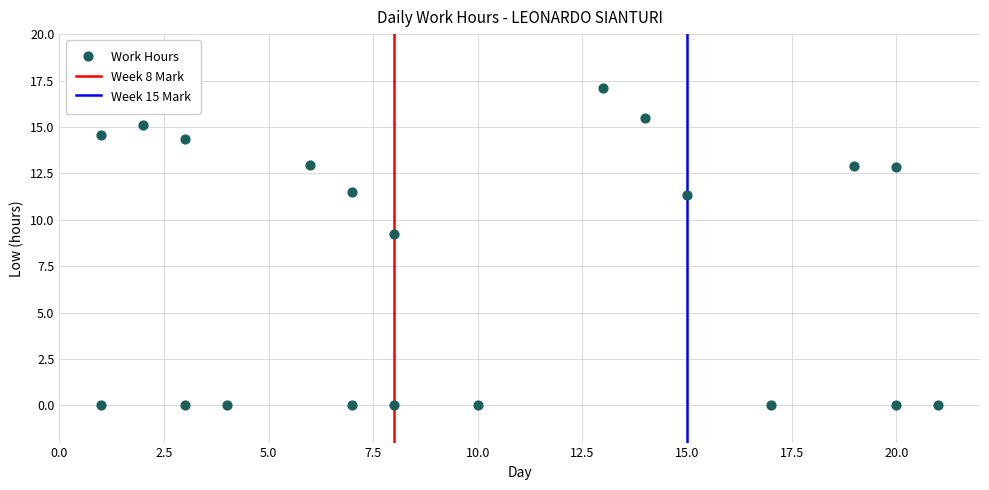

What is the range of X values (max minus min)?

20.0